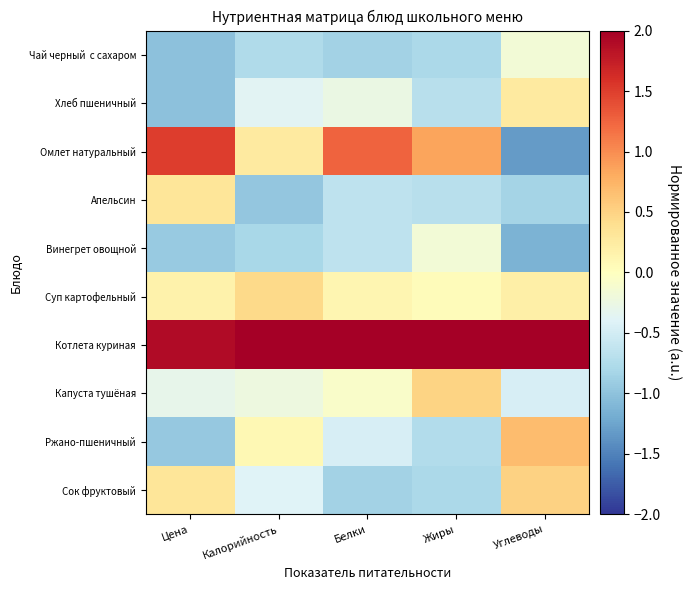

At which category is the sum across all series the highest?

Углеводы